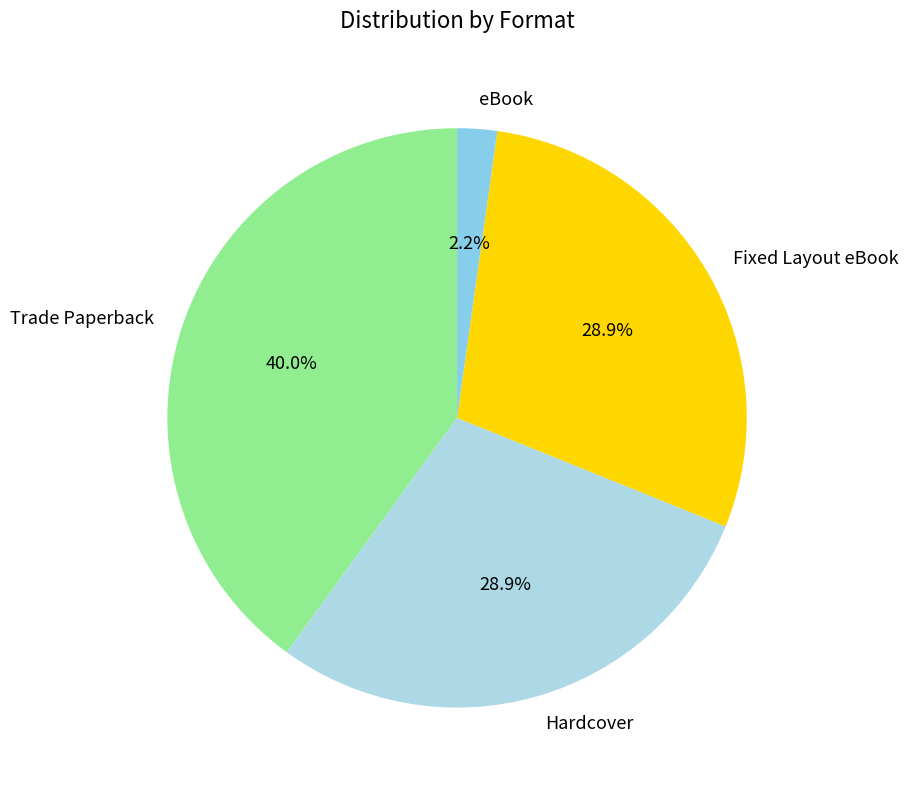

True or false: Hardcover accounts for 29% of the total.

True